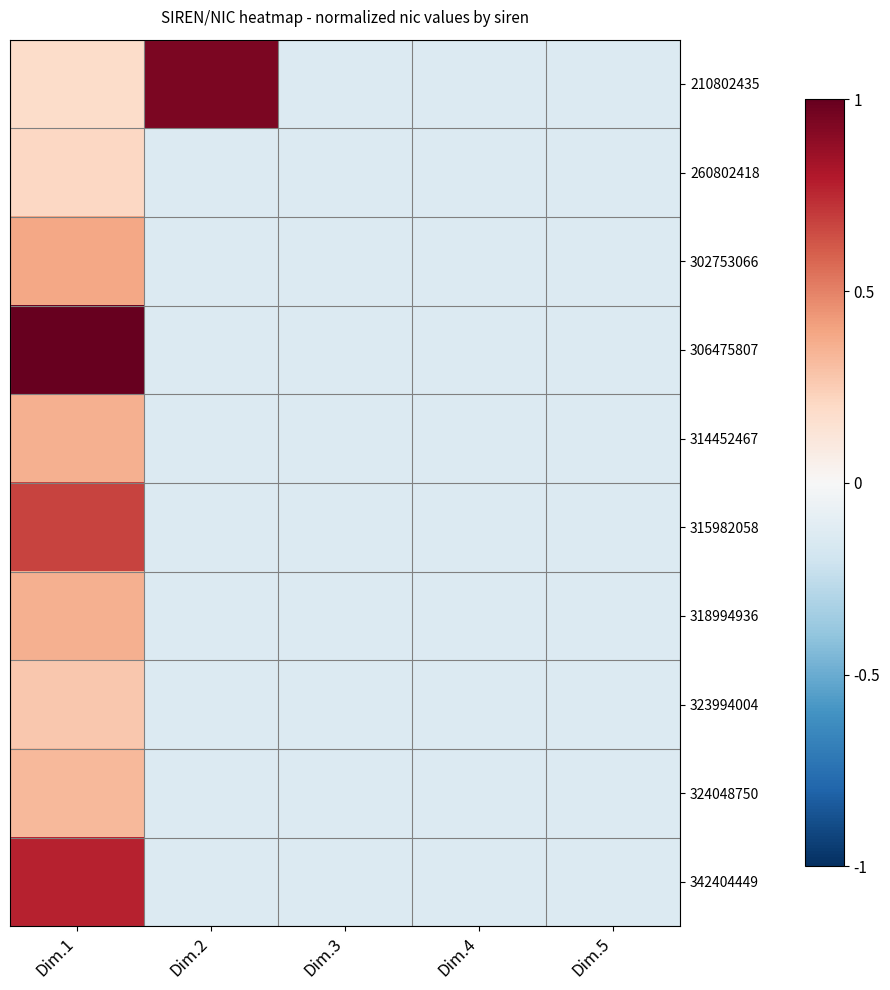

Which category has the highest value across all series?

Dim.1